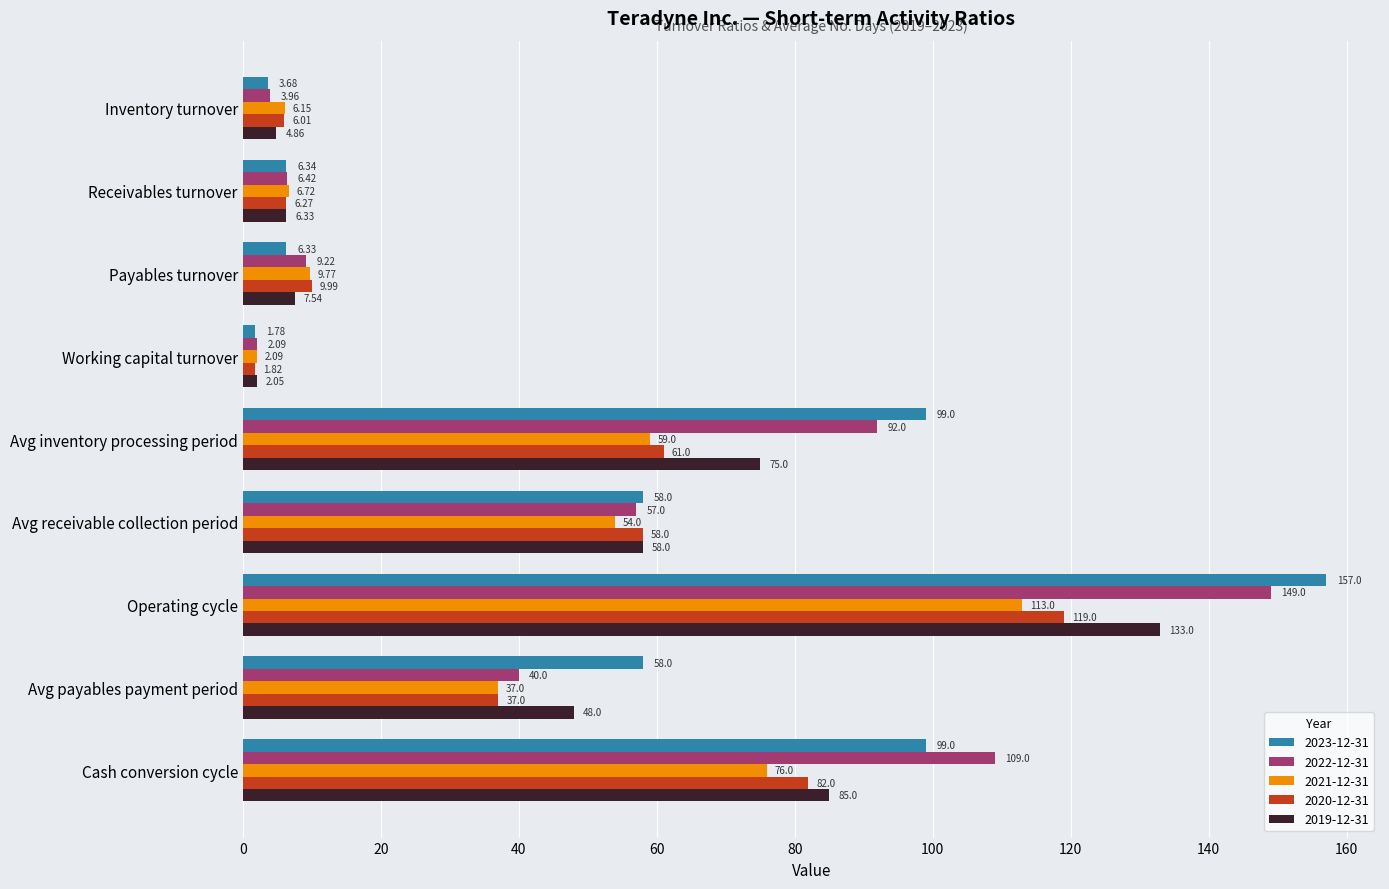

Which category has the lowest value across all series?

Working capital turnover